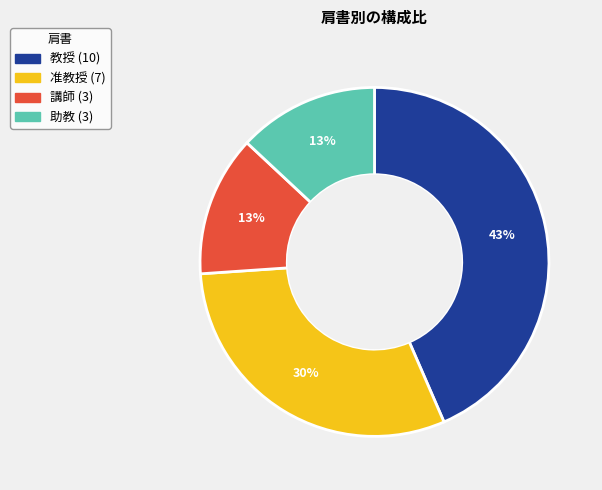

To the nearest percent, what percentage of the pie is 講師?

13%